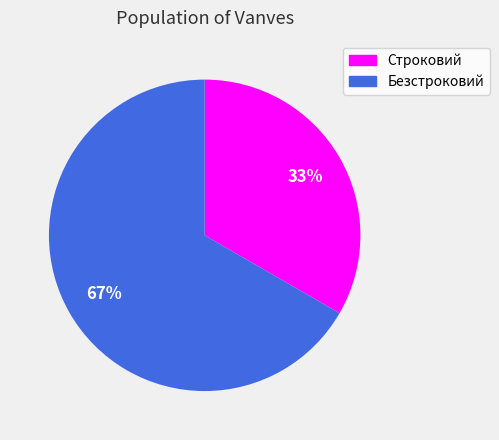

Approximately how many times larger is the value at Безстроковий compared to Строковий?

2.0